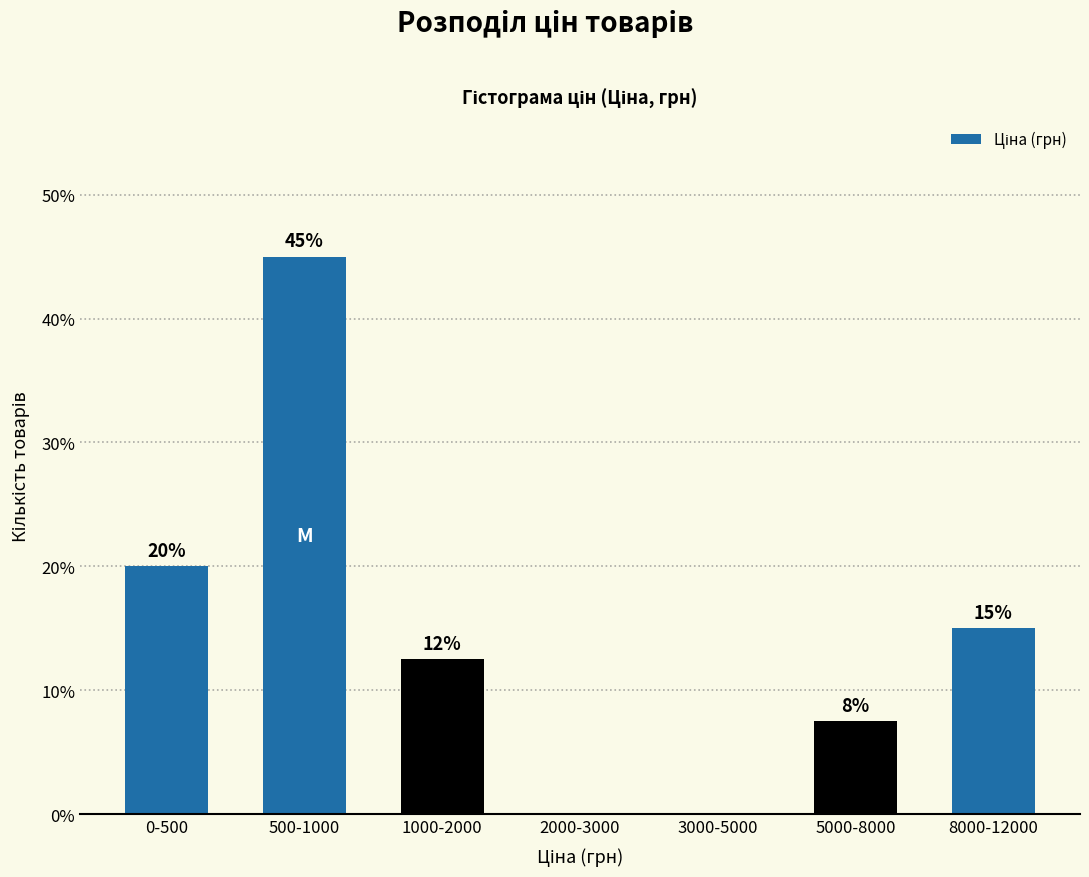

Is it true that the value at 8000-12000 is 15.0?

True